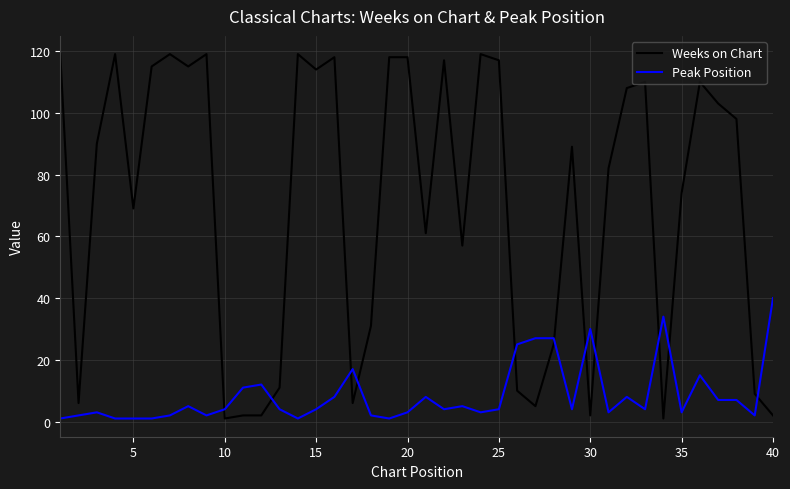

Reading left to right, transcribe all the data shown in this chart.

Weeks on Chart: 119	6	90	119	69	115	119	115	119	1	2	2	11	119	114	118	6	31	118	118	61	117	57	119	117	10	5	25	89	2	82	108	110	1	74	110	103	98	9	2
Peak Position: 1	2	3	1	1	1	2	5	2	4	11	12	4	1	4	8	17	2	1	3	8	4	5	3	4	25	27	27	4	30	3	8	4	34	3	15	7	7	2	40